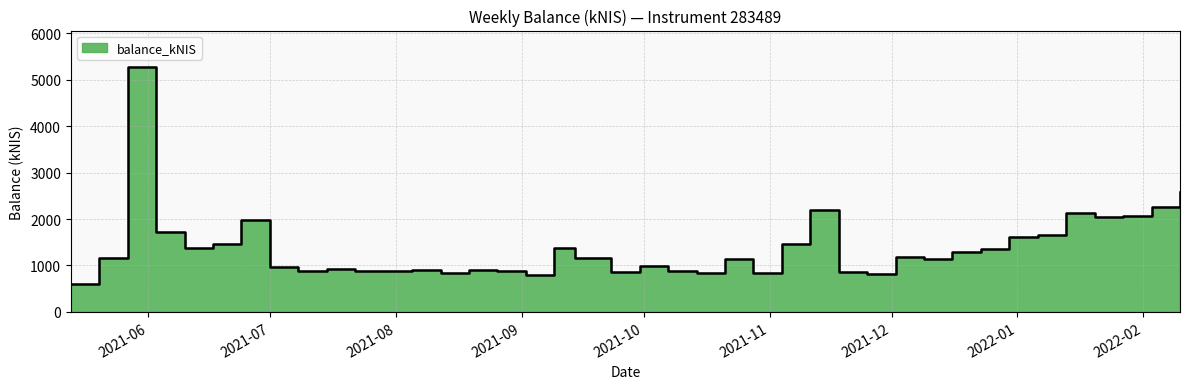

What is the value of the 38th point from the left?

2063.3